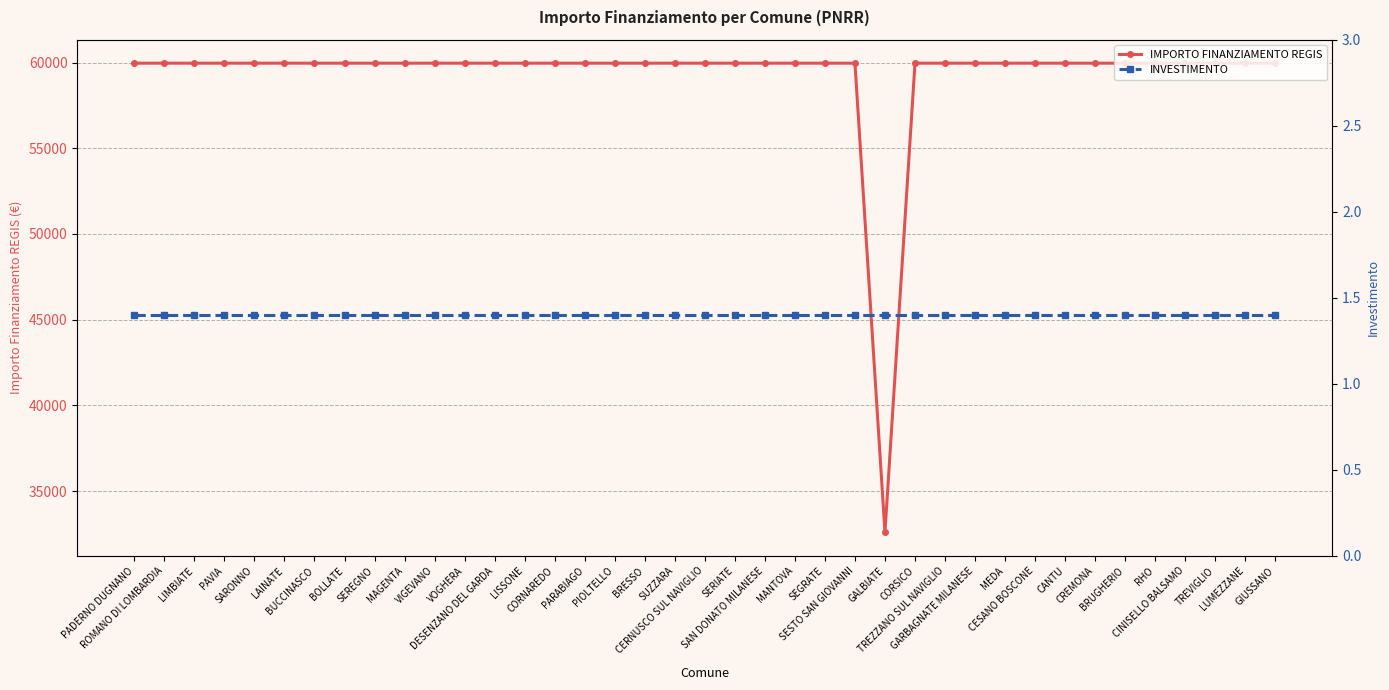

Which series changed the most between PADERNO DUGNANO and TREZZANO SUL NAVIGLIO?

IMPORTO FINANZIAMENTO REGIS